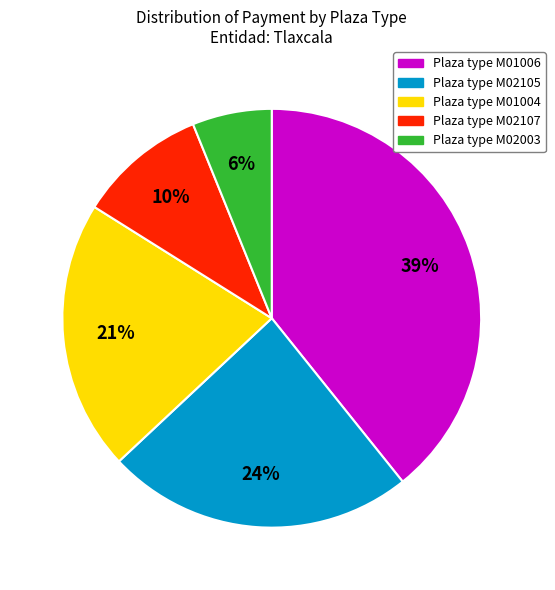

Is there any slice that represents more than half of the pie?

No